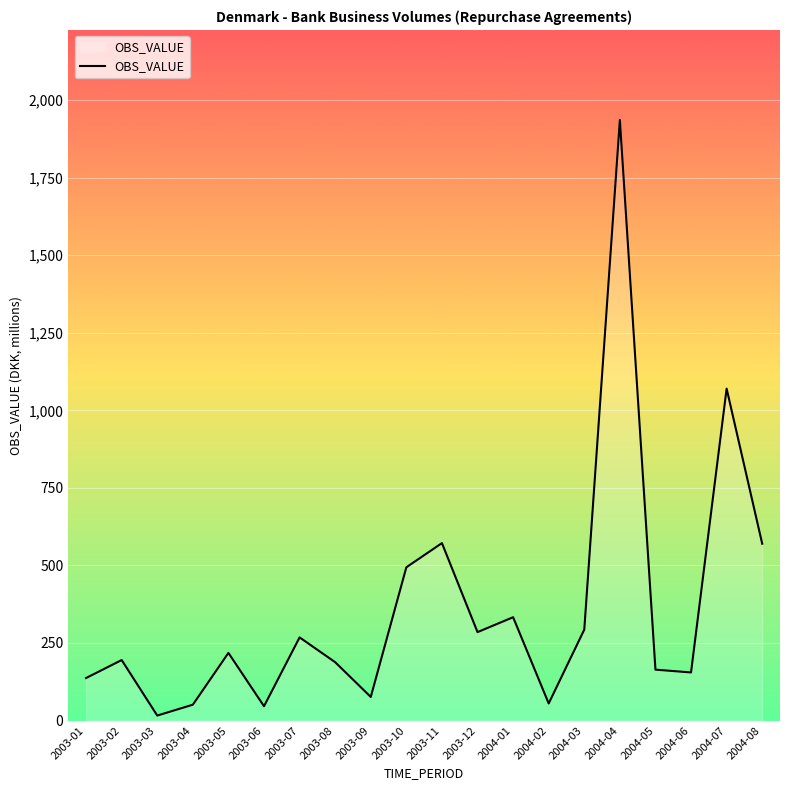

Where is the first local minimum?

2003-03